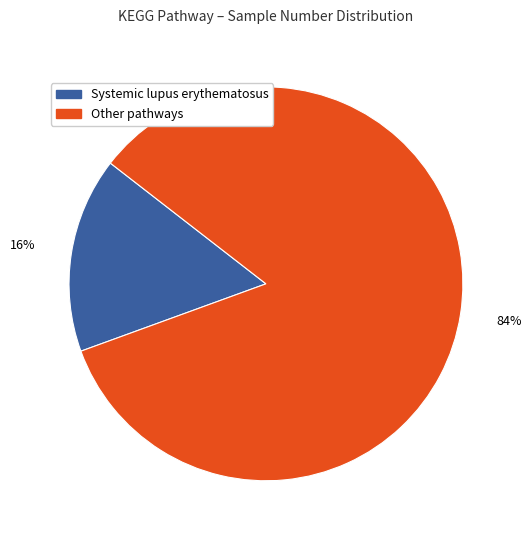

Is there any slice that represents more than half of the pie?

Yes